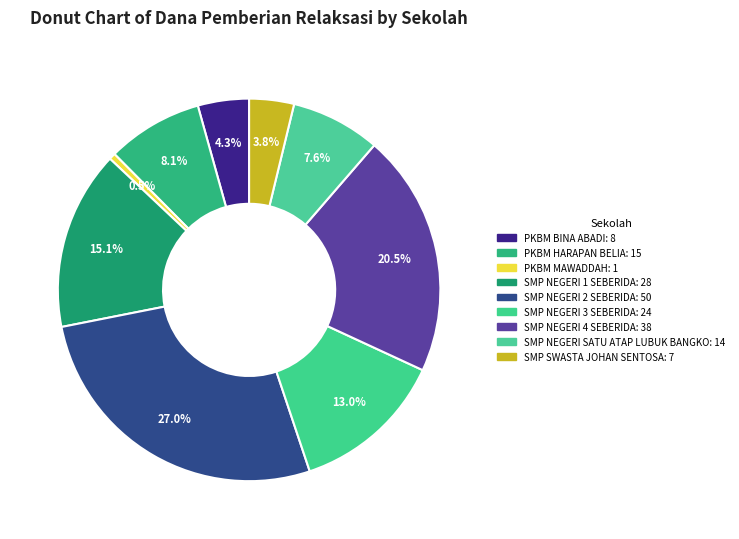

Is there a majority slice in this chart?

No